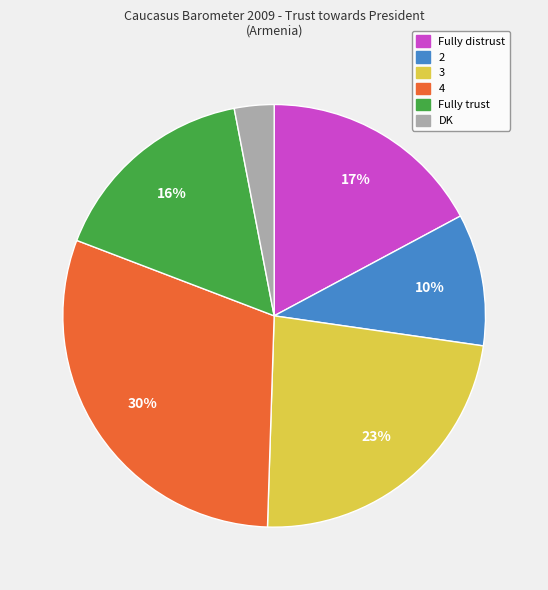

Do DK and Fully trust together represent more than half of the pie?

No